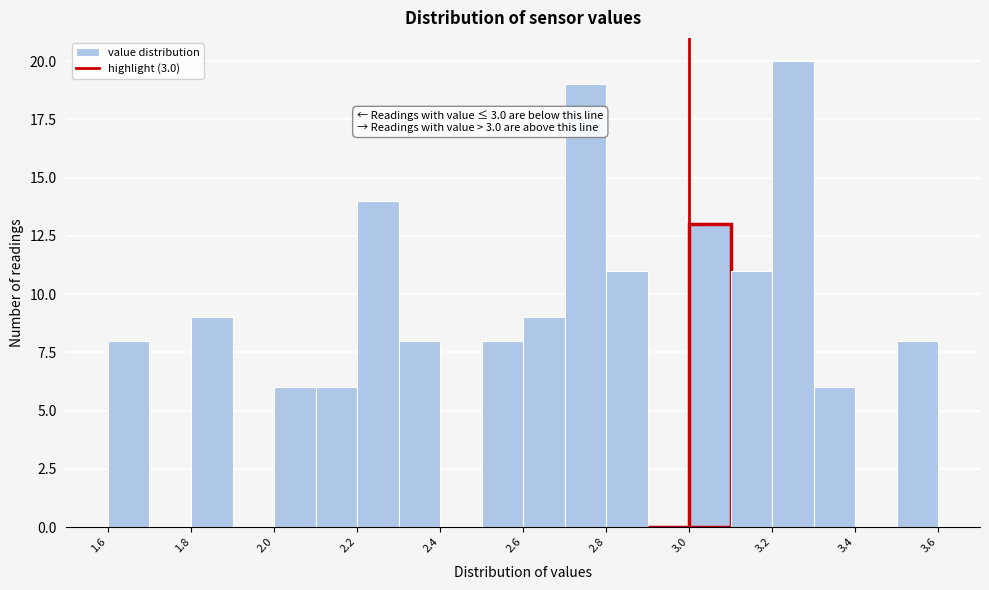

Over which range of the x-axis is the bar tallest?

3.2 to 3.3